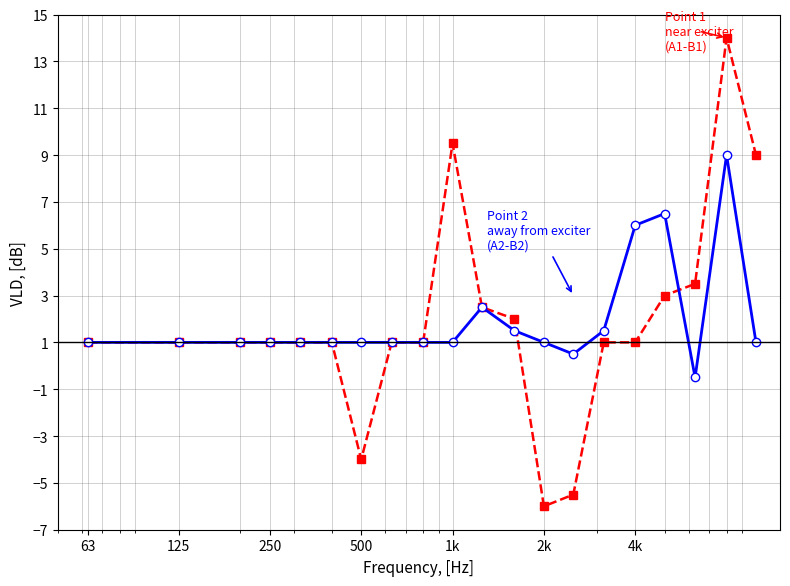

What is the greatest value displayed?

14.0